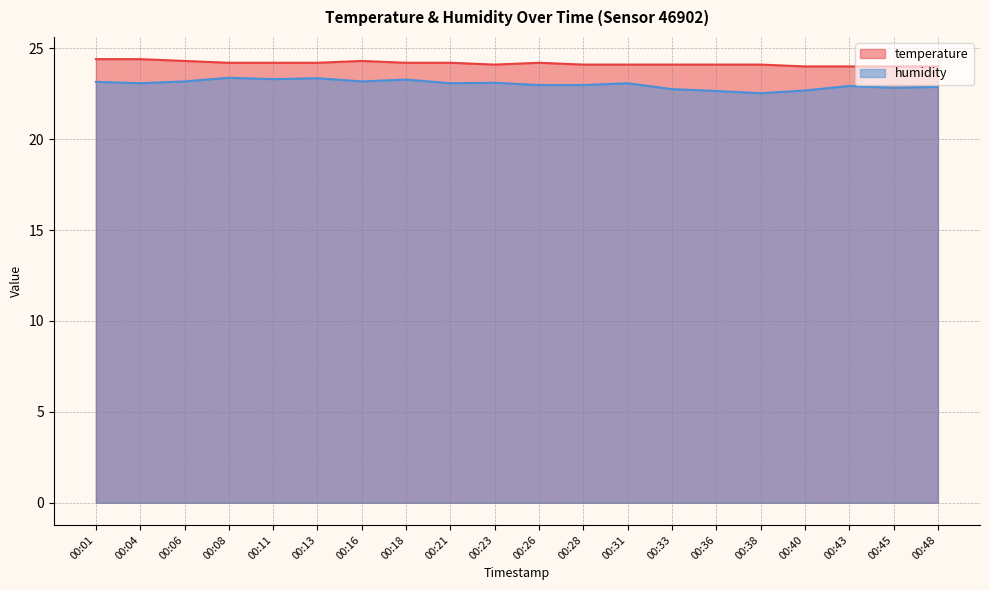

How many lines are shown in the chart?

2